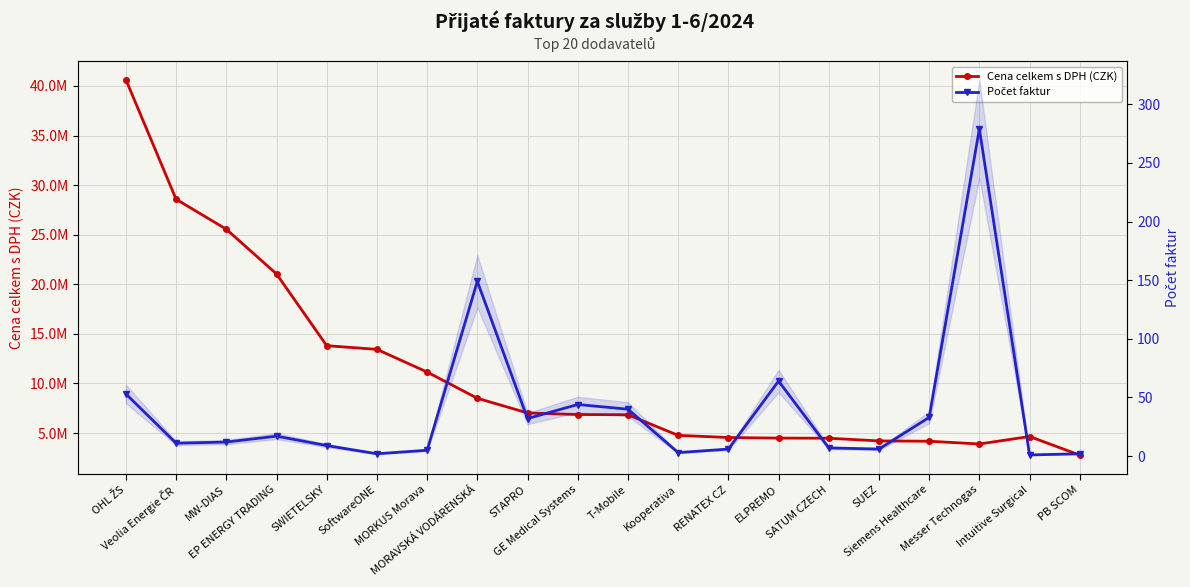

At which label does Cena celkem s DPH (CZK) reach its minimum?

PB SCOM